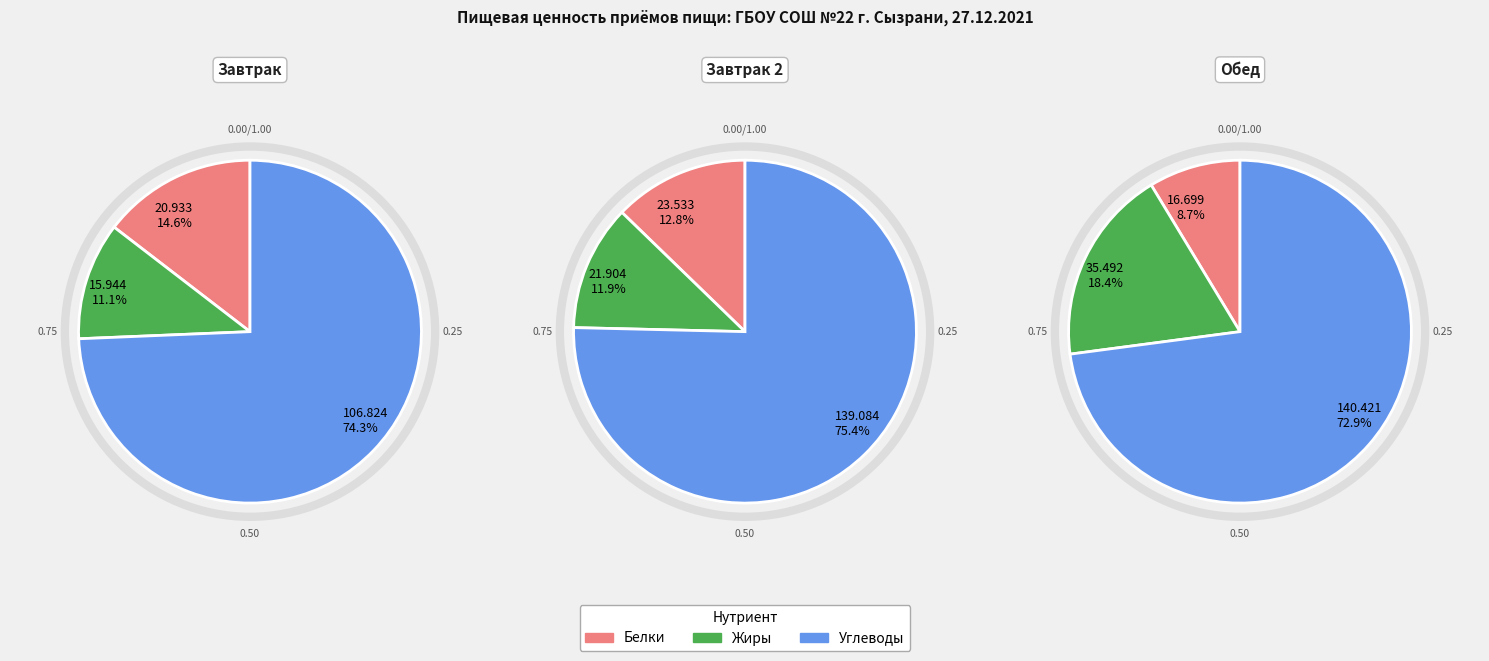

What percentage is the Обед slice, to the nearest percent?

27%